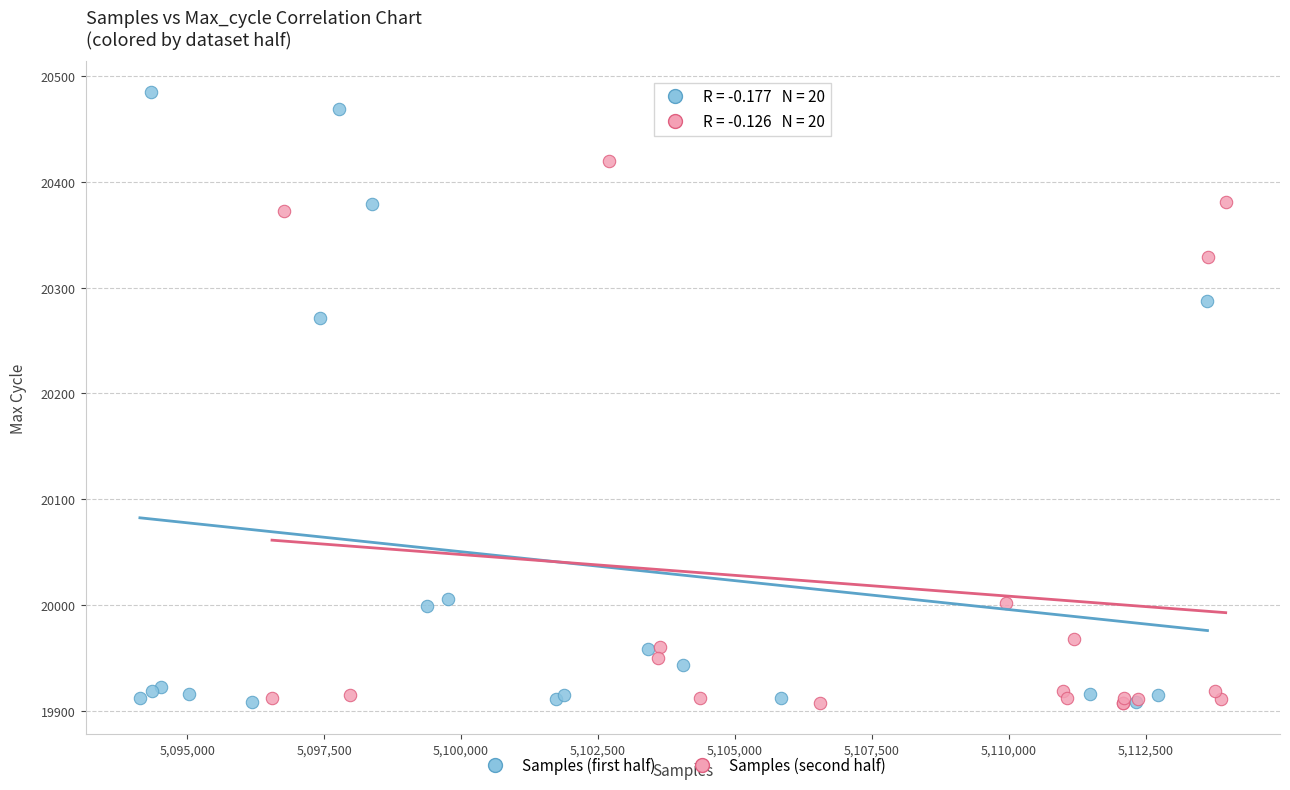

Which series has the largest Y range (max minus min)?

Samples (first half)